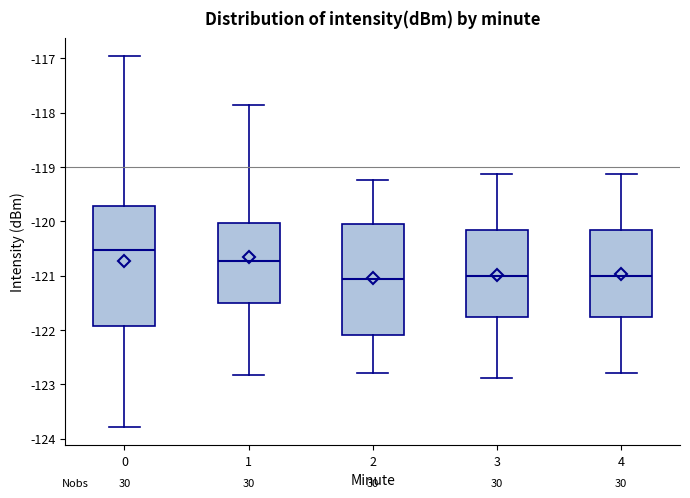

Where does the upper whisker of the box at x = 1 end on the y-axis? The values are not printed on the chart, so give them approximately, as read against the axis.

-117.9